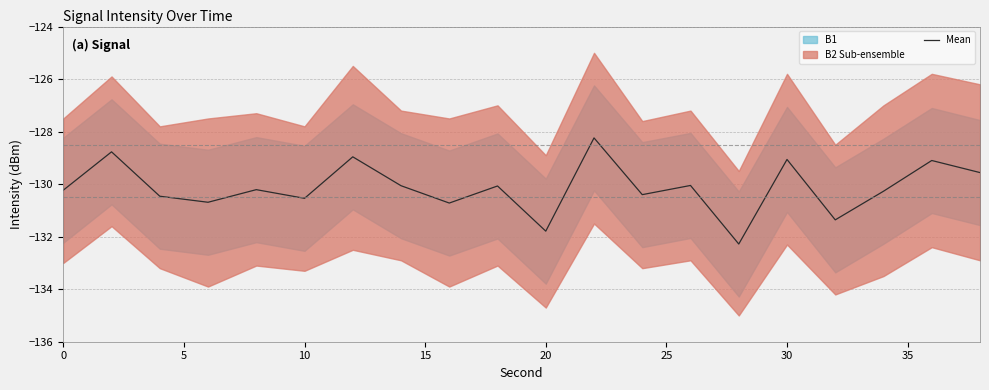

The Mean series shows -129.1 at 30. True or false?

True